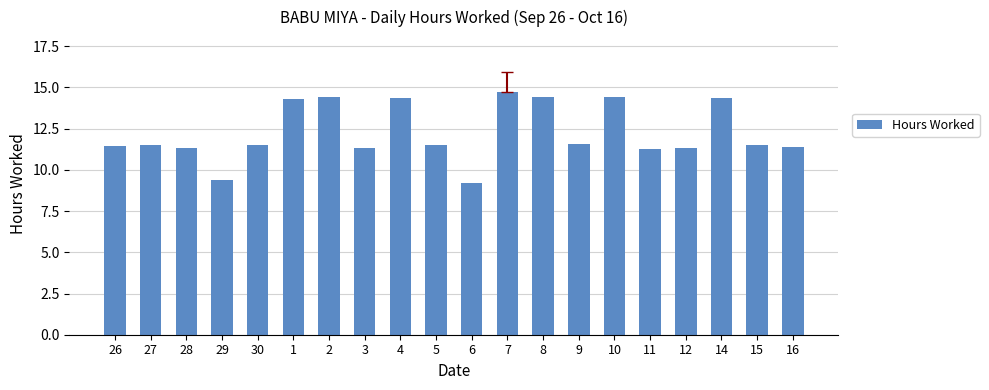

What is the value of the 17th bar from the left?

11.3